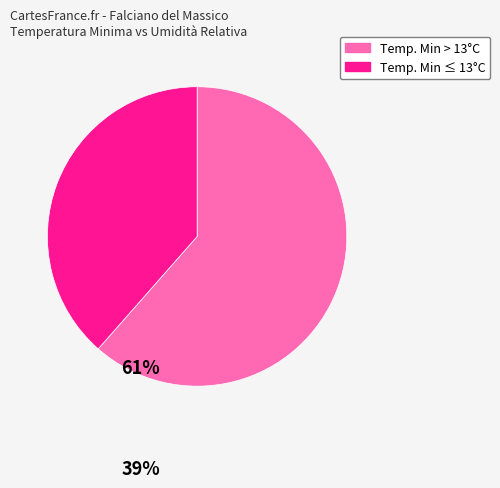

Does any single category account for the majority?

Yes